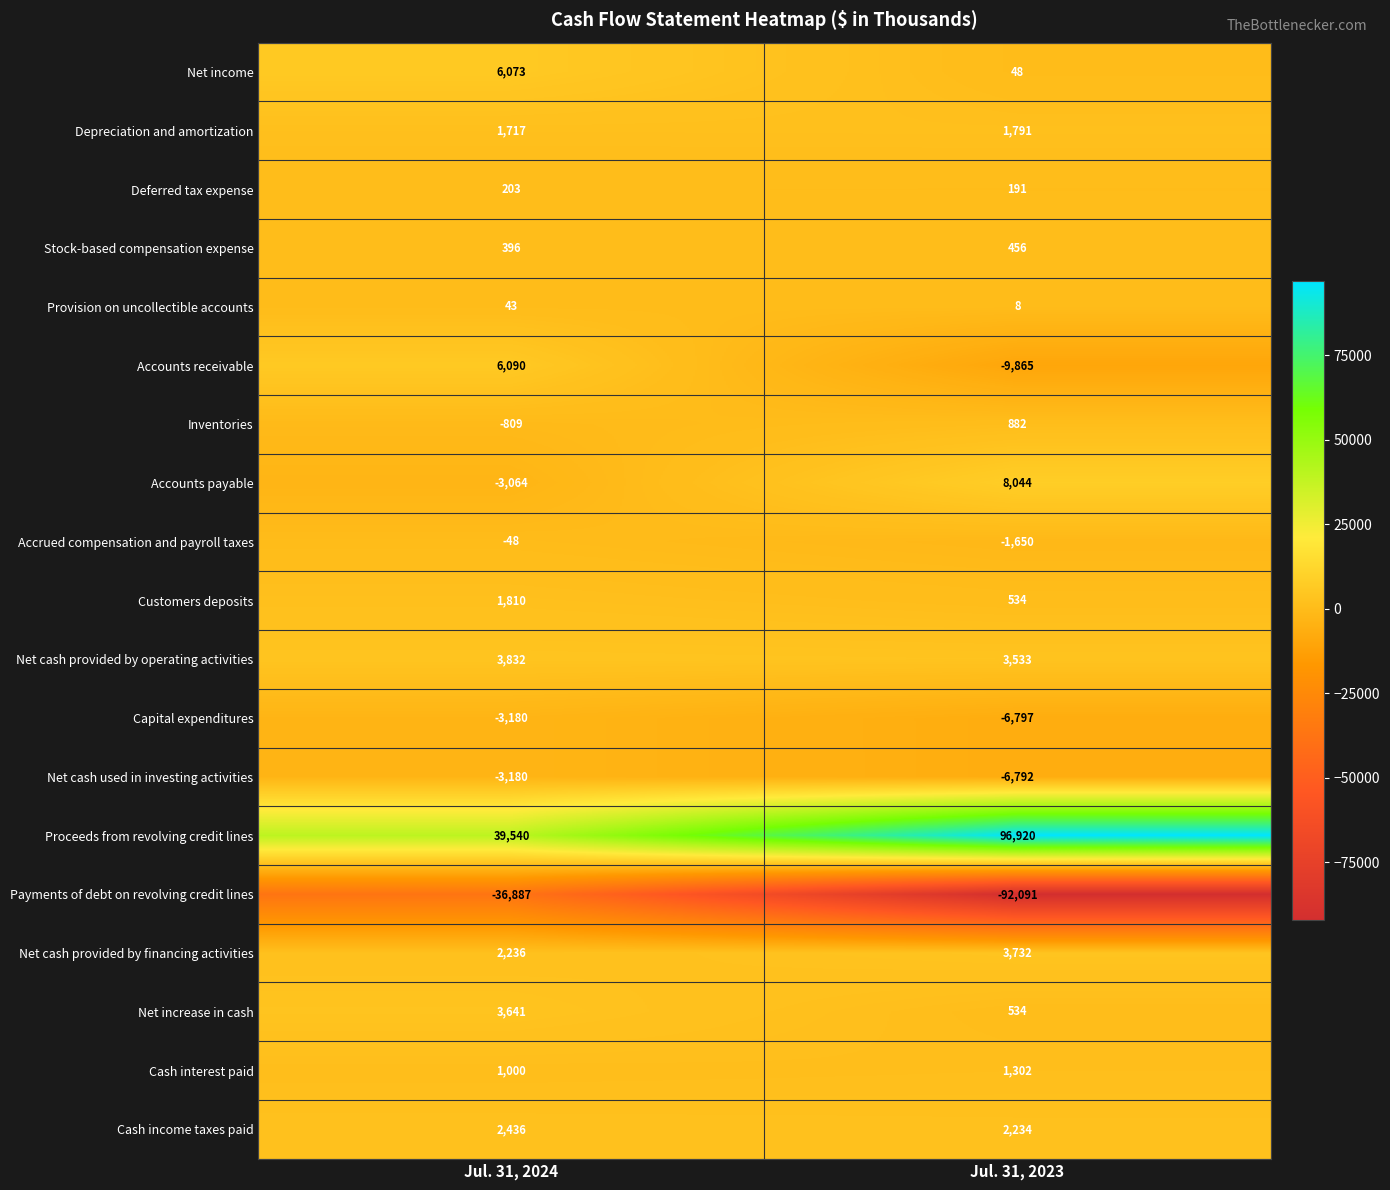

At which label does Net cash provided by financing activities reach its peak?

Jul. 31, 2023